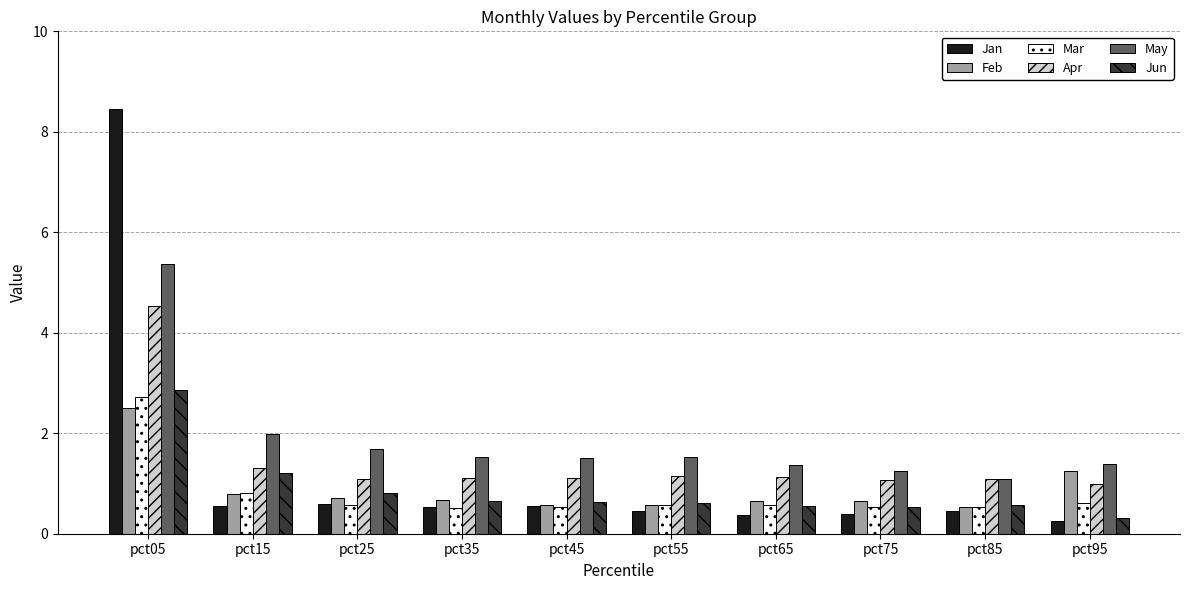

Which series has the widest spread of values?

Jan